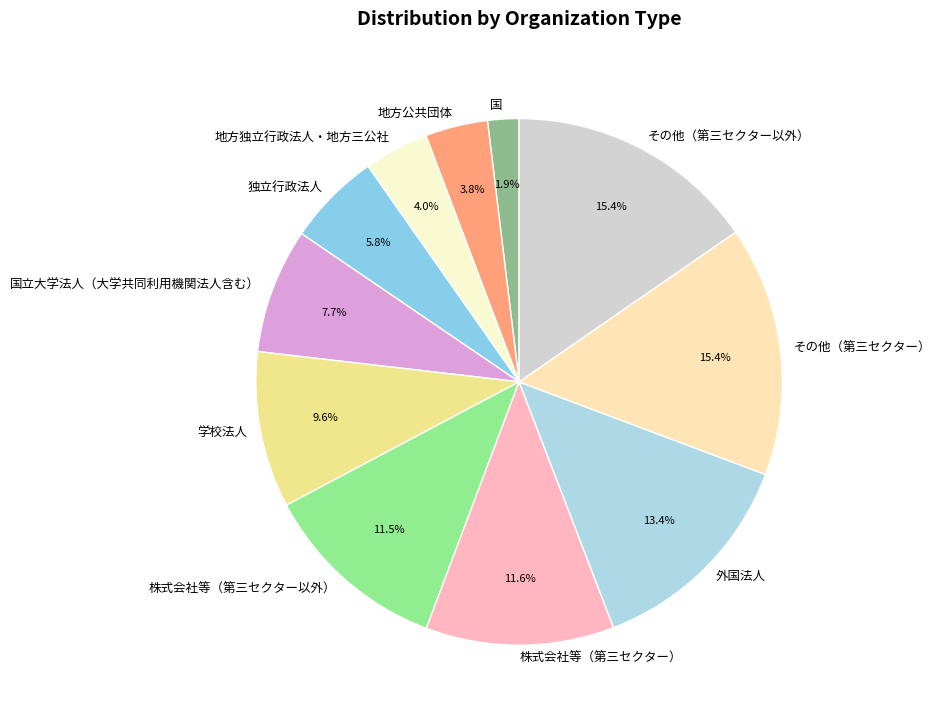

What is the total percentage of その他（第三セクター以外） and 国?

17.3%